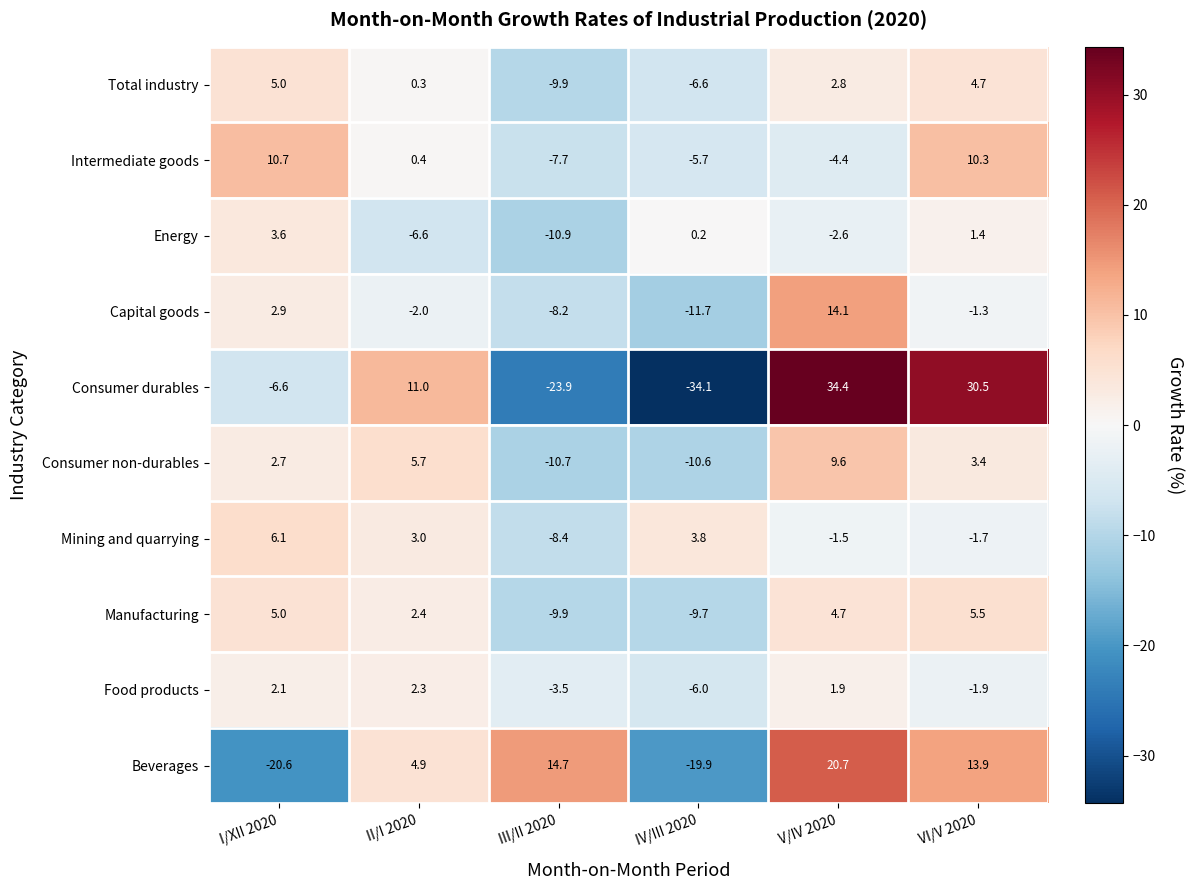

Is it true that Manufacturing equals -9.9 at III/II 2020?

True